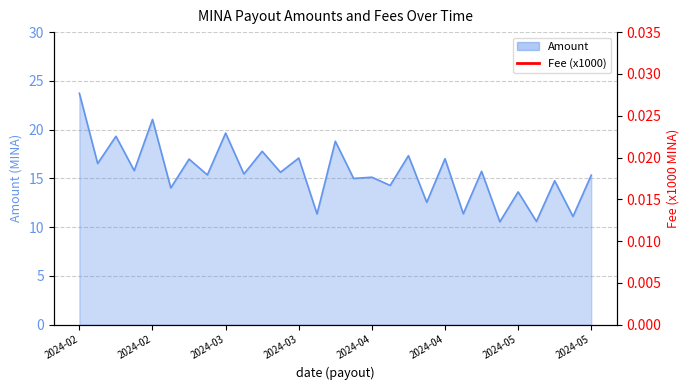

Rank the categories by value from lowest to highest.

2024-05-01, 2024-05-08, 2024-05-15, 2024-03-27, 2024-04-24, 2024-04-17, 2024-05-05, 2024-02-28, 2024-04-10, 2024-05-12, 2024-04-03, 2024-04-07, 2024-05-19, 2024-03-06, 2024-03-13, 2024-03-20, 2024-04-28, 2024-02-21, 2024-02-14, 2024-03-03, 2024-04-21, 2024-03-24, 2024-04-14, 2024-03-17, 2024-03-31, 2024-02-18, 2024-03-10, 2024-02-25, 2024-02-11